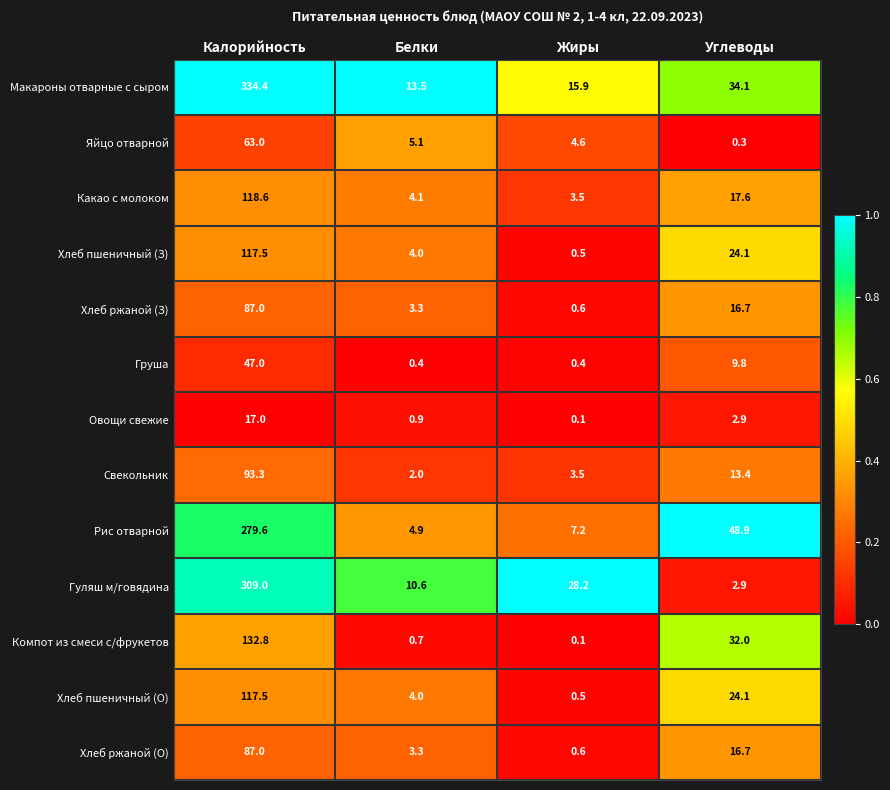

Which label corresponds to the largest value in the chart?

Калорийность